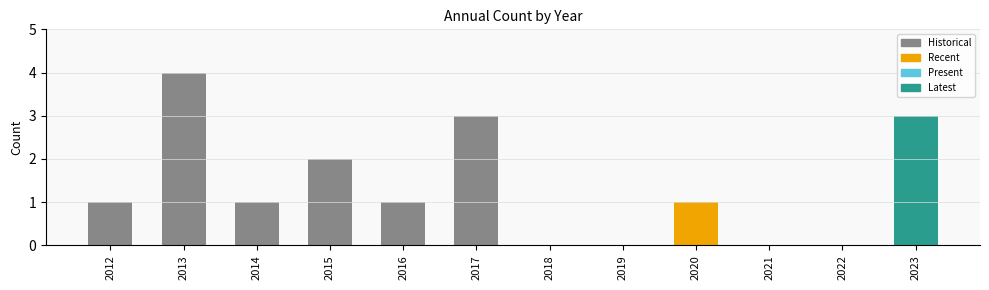

The chart shows a value of 3 at 2017. True or false?

True